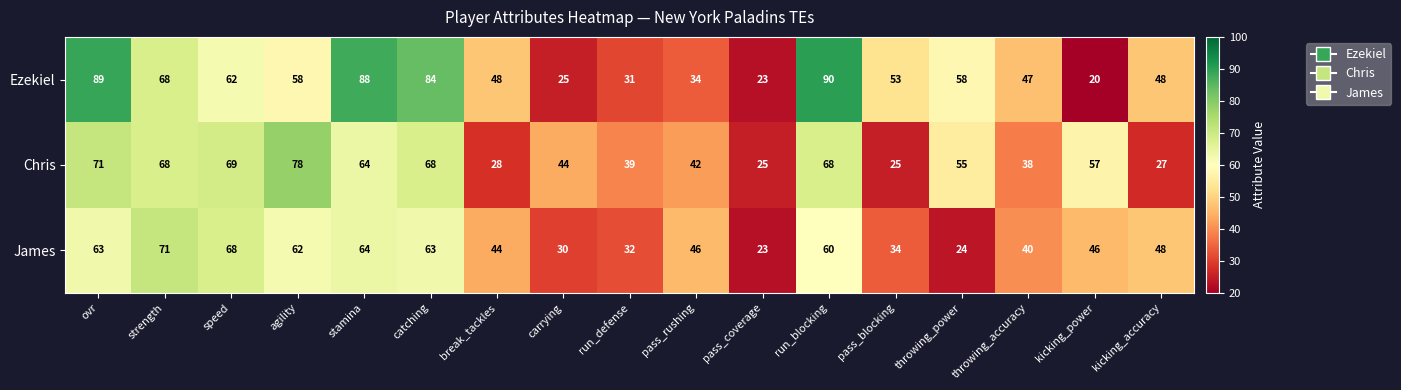

What is the minimum value shown in the chart?

20